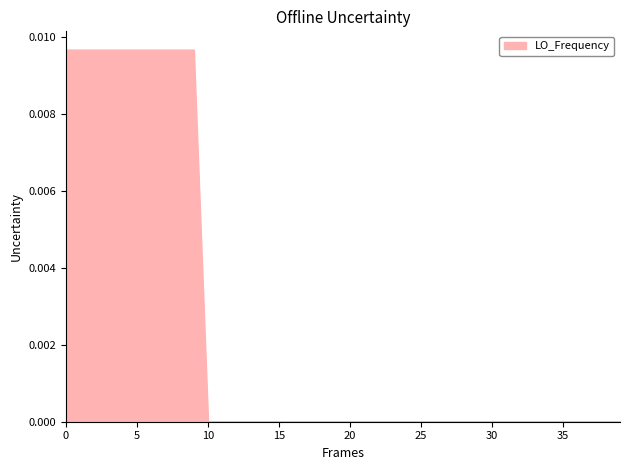

The value at 25 is 0.0. True or false?

True